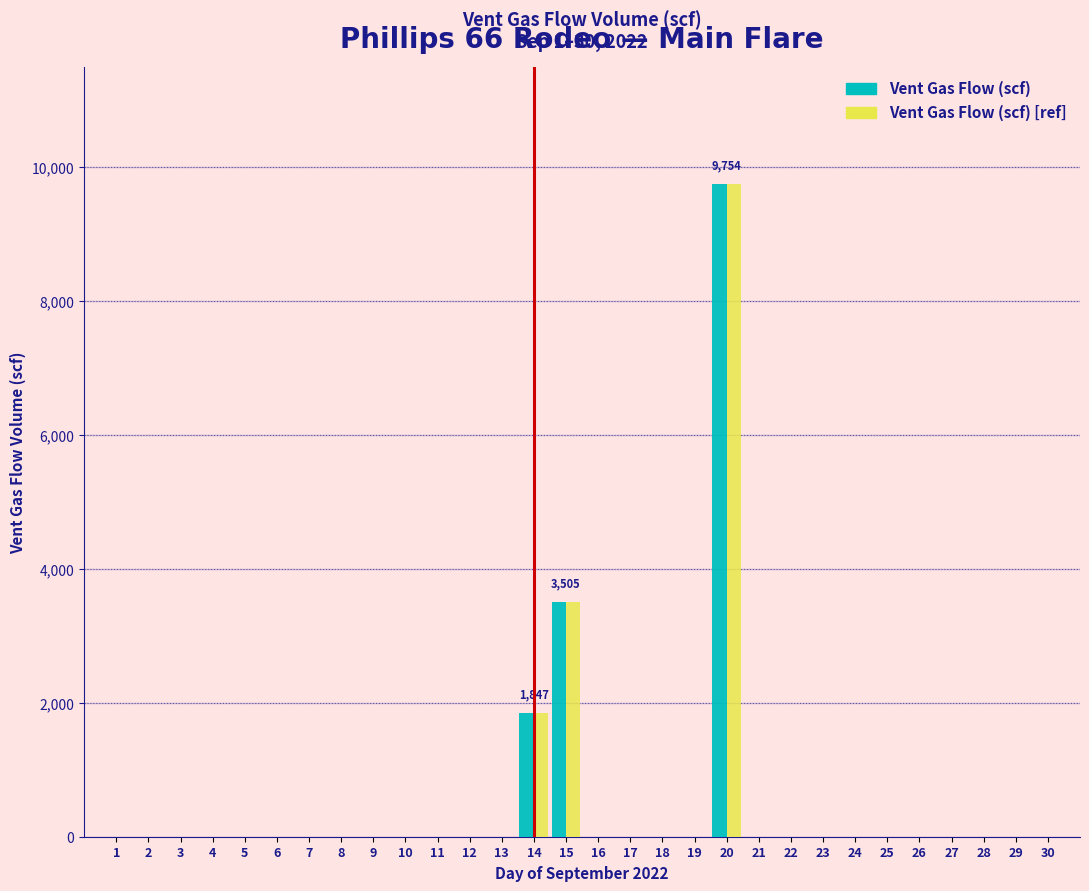

At which category is the sum across all series the highest?

20